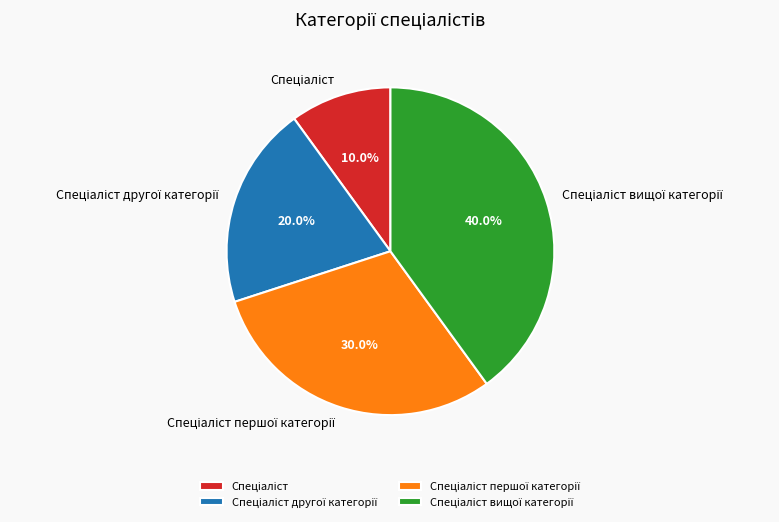

Does any single category account for the majority?

No